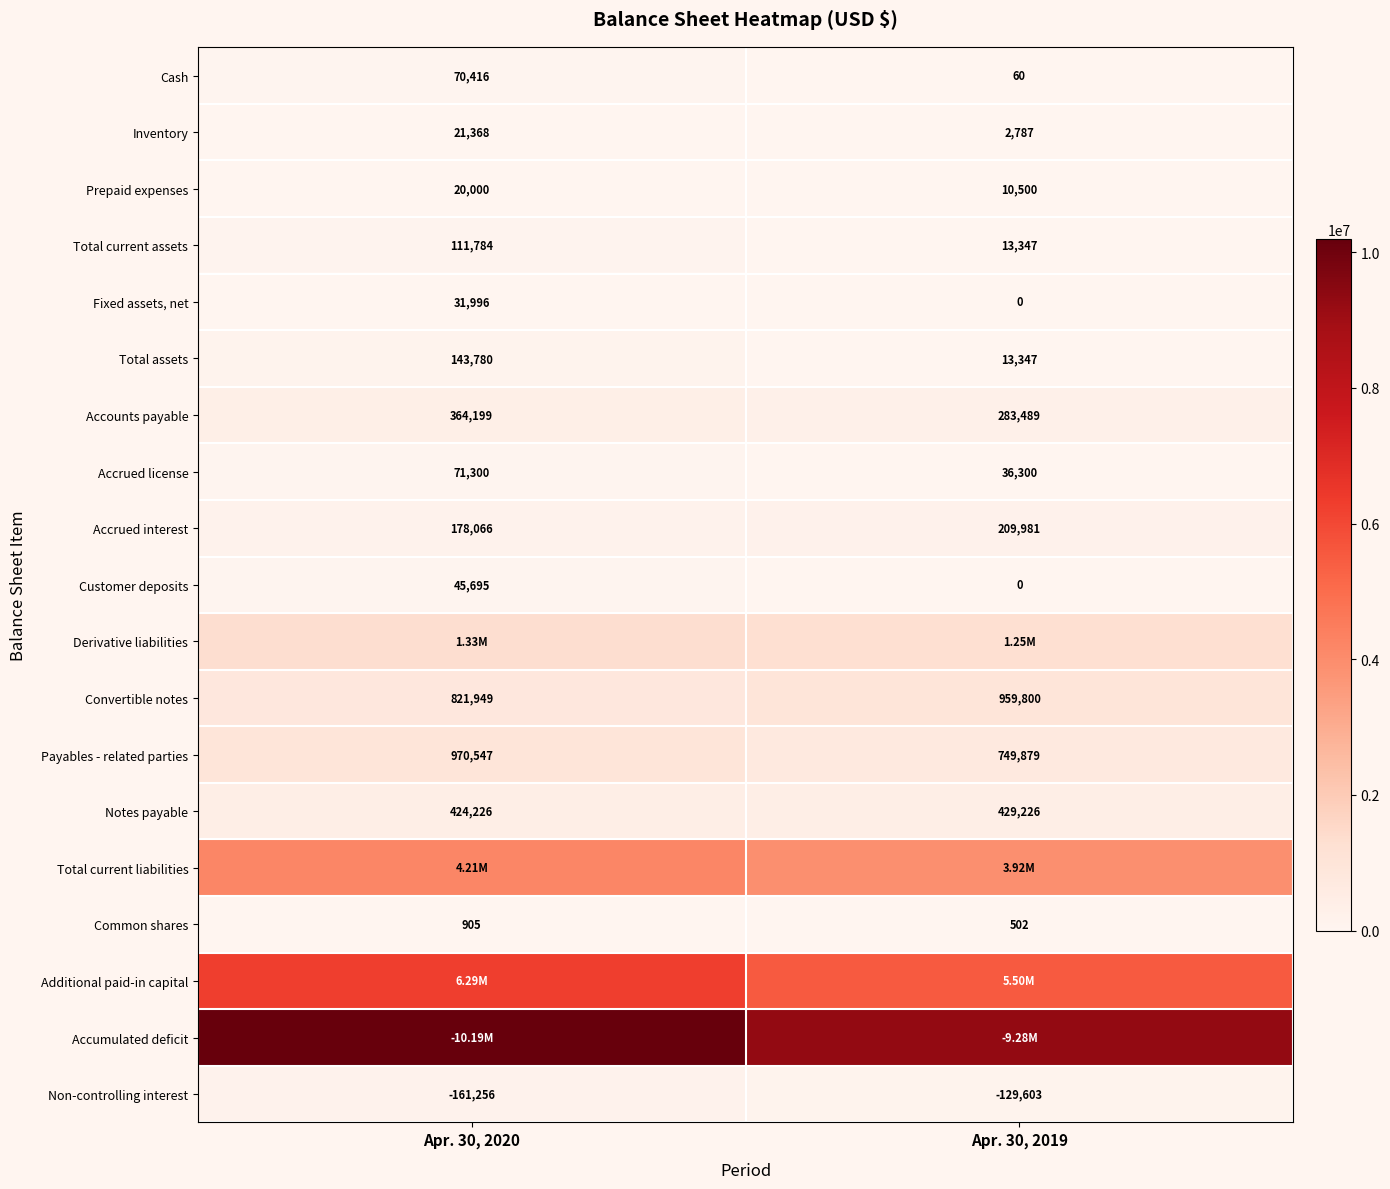

What is the sum of the Non-controlling interest values at Apr. 30, 2019 and Apr. 30, 2020?

-290859